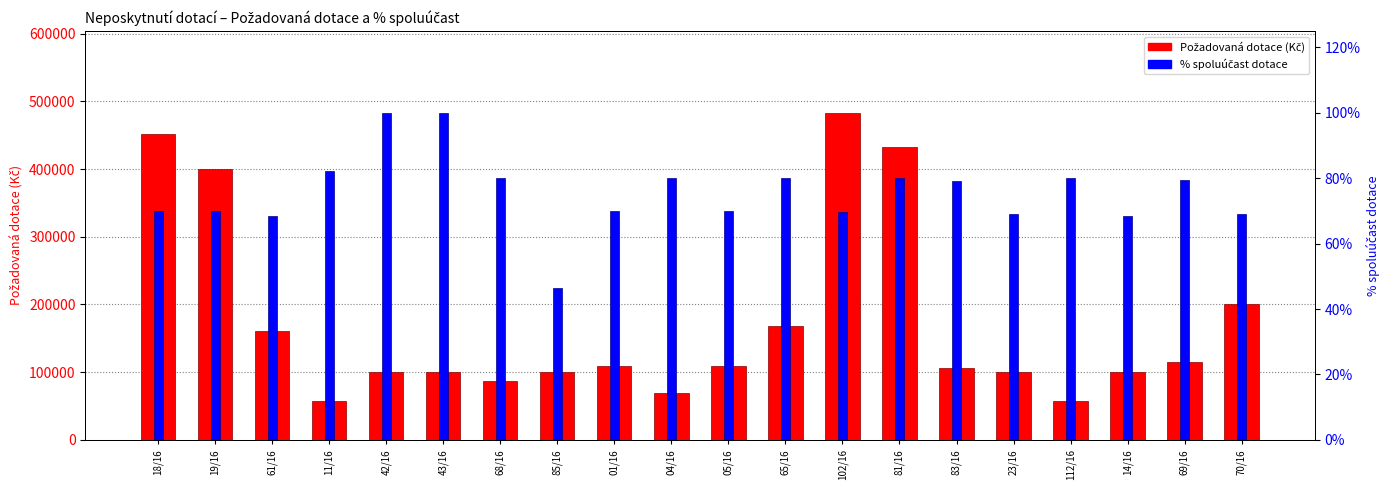

What is the greatest value displayed?

483000.0